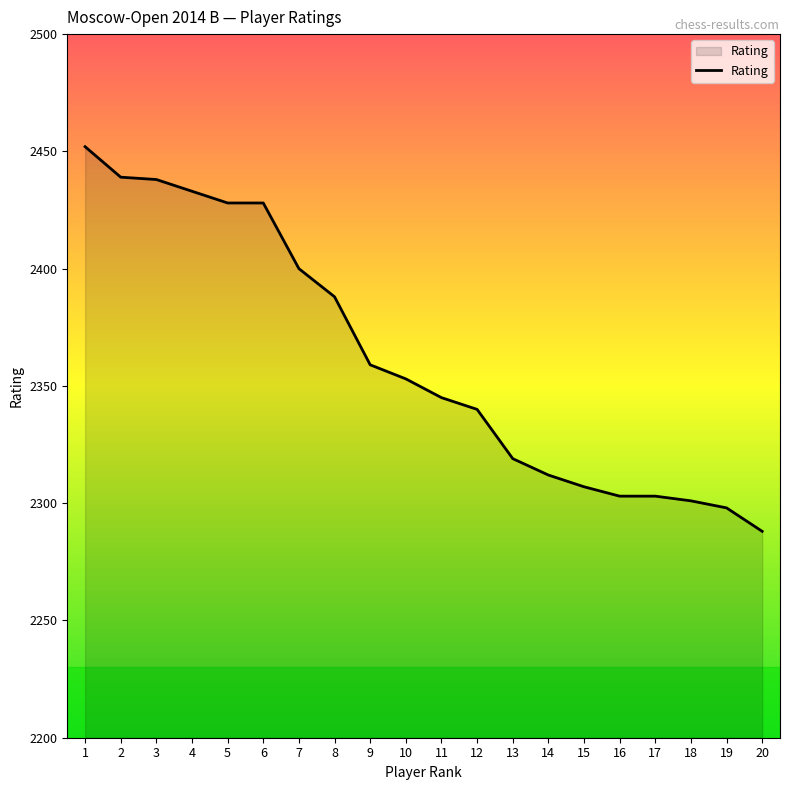

Between 9 and 16, which is larger?

9